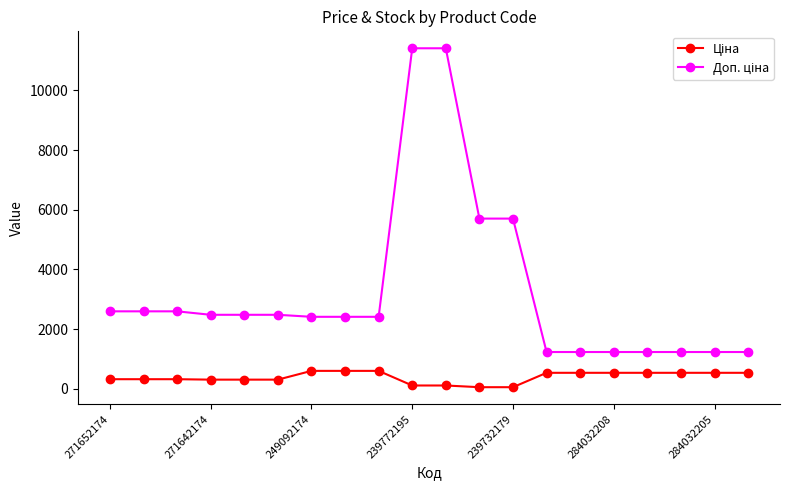

At how many categories does at least one series exceed 2803?

4